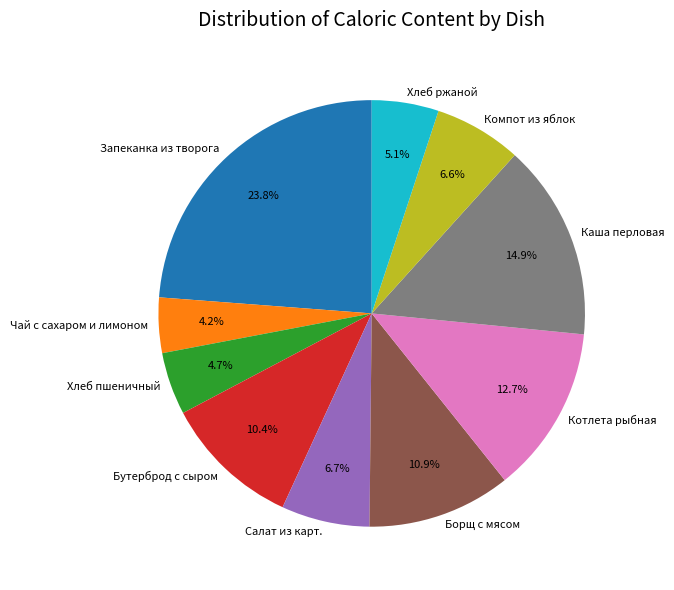

To the nearest percent, what percentage of the pie is Хлеб пшеничный?

5%